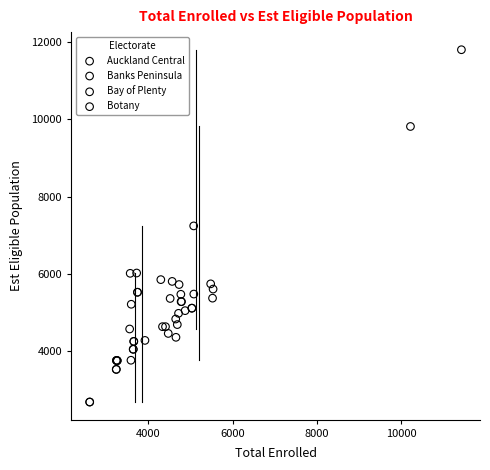

Which series reaches the maximum Y coordinate?

Bay of Plenty